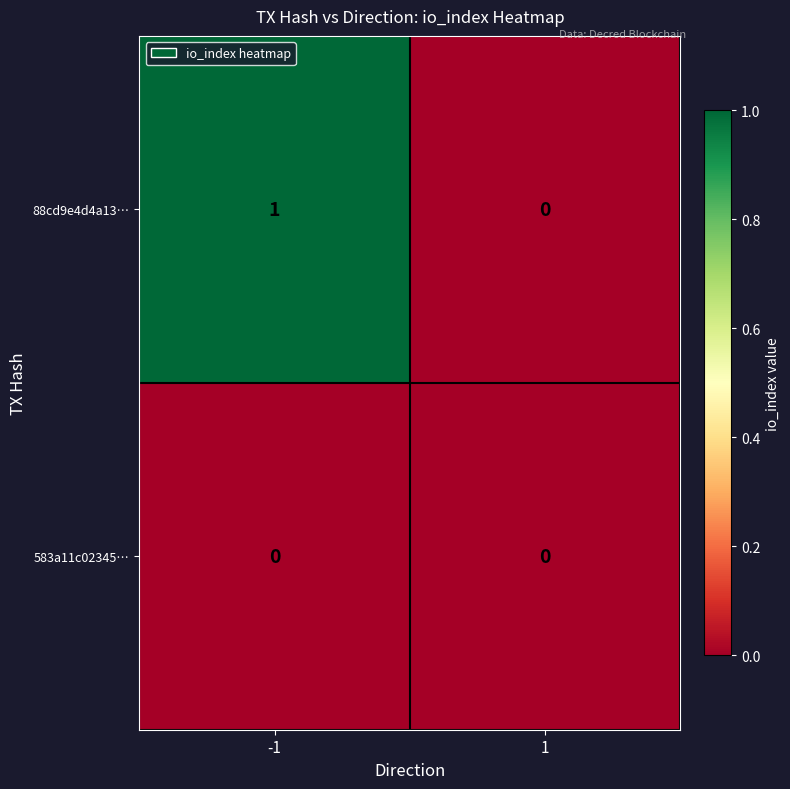

Which series has the widest spread of values?

88cd9e4d4a13…